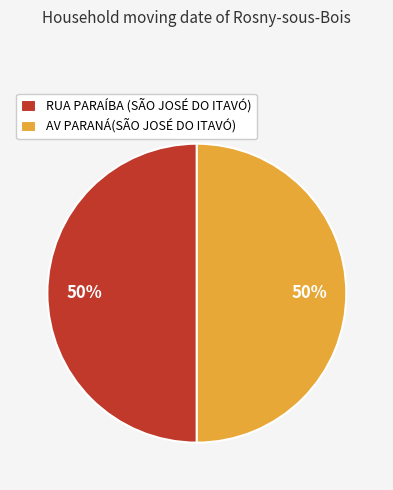

To the nearest percent, what portion does RUA PARAÍBA (SÃO JOSÉ DO ITAVÓ) represent?

50%